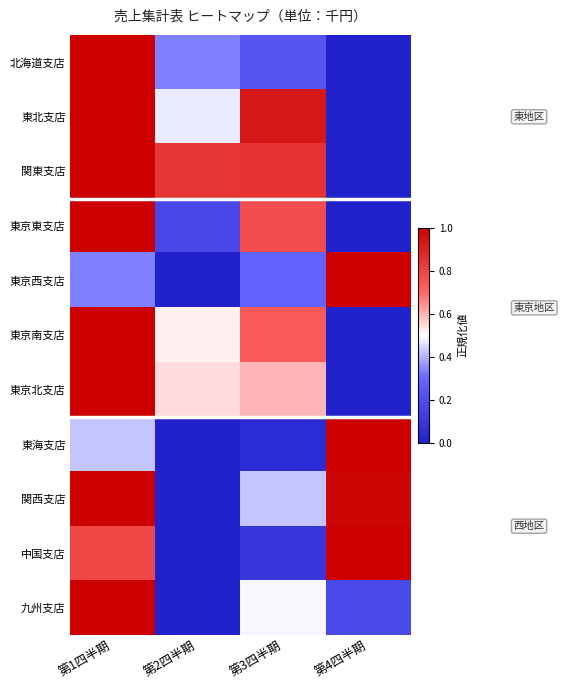

Reading left to right, list all the values displayed in this chart.

北海道支店: 第1四半期=1.0	第2四半期=0.3	第3四半期=0.2	第4四半期=0.0
東北支店: 第1四半期=1.0	第2四半期=0.5	第3四半期=0.9	第4四半期=0.0
関東支店: 第1四半期=1.0	第2四半期=0.8	第3四半期=0.8	第4四半期=0.0
東京東支店: 第1四半期=1.0	第2四半期=0.2	第3四半期=0.8	第4四半期=0.0
東京西支店: 第1四半期=0.3	第2四半期=0.0	第3四半期=0.3	第4四半期=1.0
東京南支店: 第1四半期=1.0	第2四半期=0.5	第3四半期=0.7	第4四半期=0.0
東京北支店: 第1四半期=1.0	第2四半期=0.5	第3四半期=0.6	第4四半期=0.0
東海支店: 第1四半期=0.4	第2四半期=0.0	第3四半期=0.0	第4四半期=1.0
関西支店: 第1四半期=1.0	第2四半期=0.0	第3四半期=0.4	第4四半期=1.0
中国支店: 第1四半期=0.8	第2四半期=0.0	第3四半期=0.1	第4四半期=1.0
九州支店: 第1四半期=1.0	第2四半期=0.0	第3四半期=0.5	第4四半期=0.2